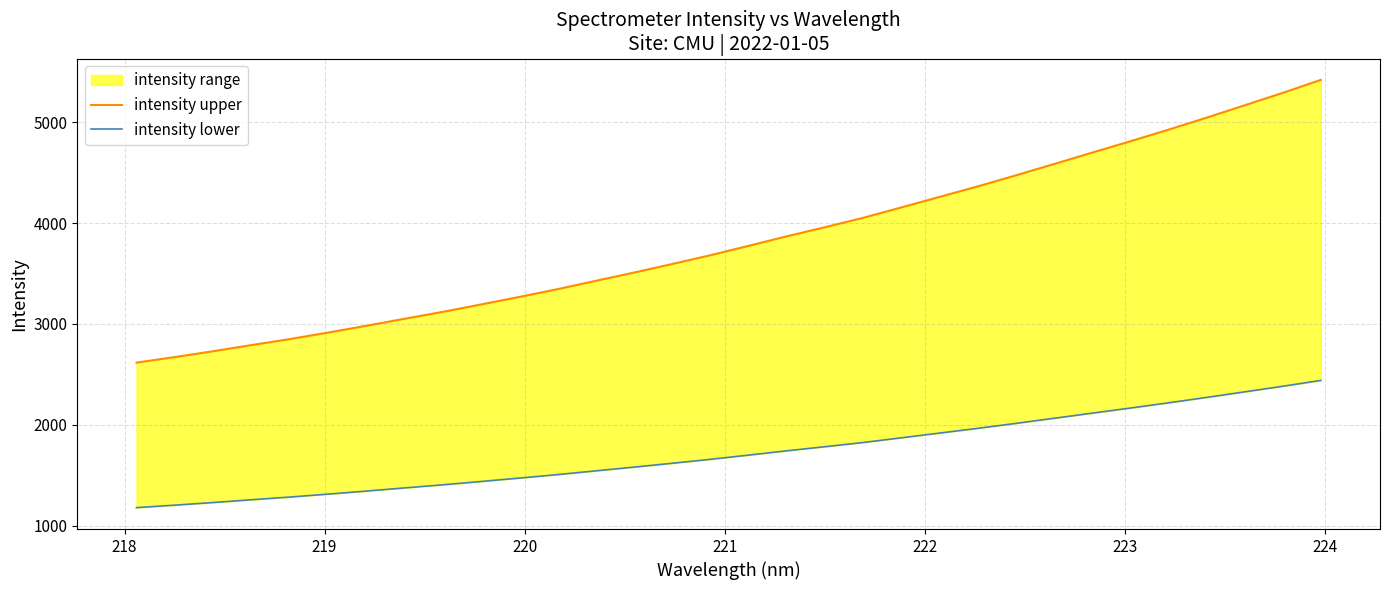

True or false: intensity lower has more than 2 interior local peaks.

False